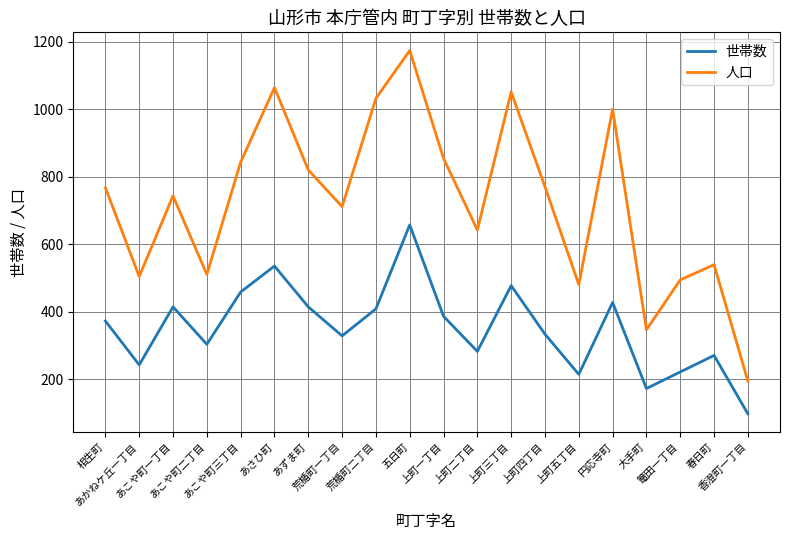

True or false: 人口 and 世帯数 cross at least once.

False